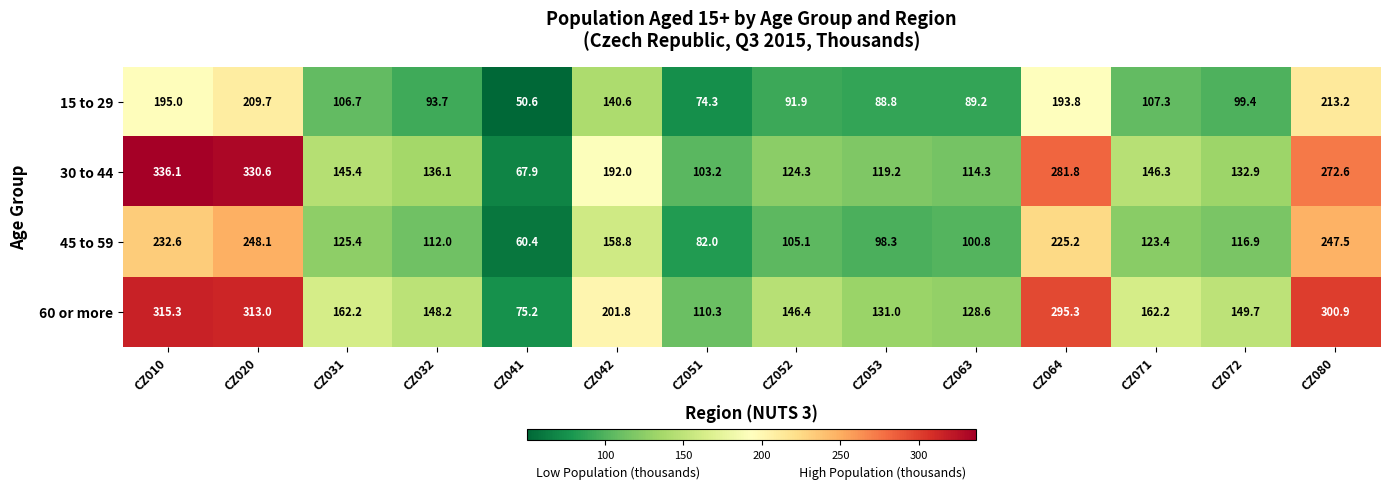

Where is 15 to 29 nearest to the value 131?

CZ042